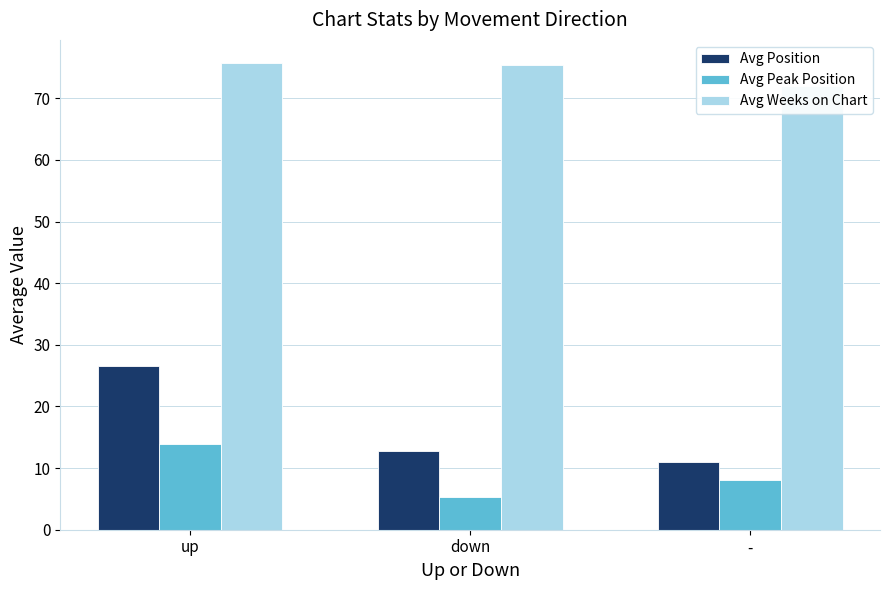

True or false: Avg Position has a value of 3.1 at down.

False